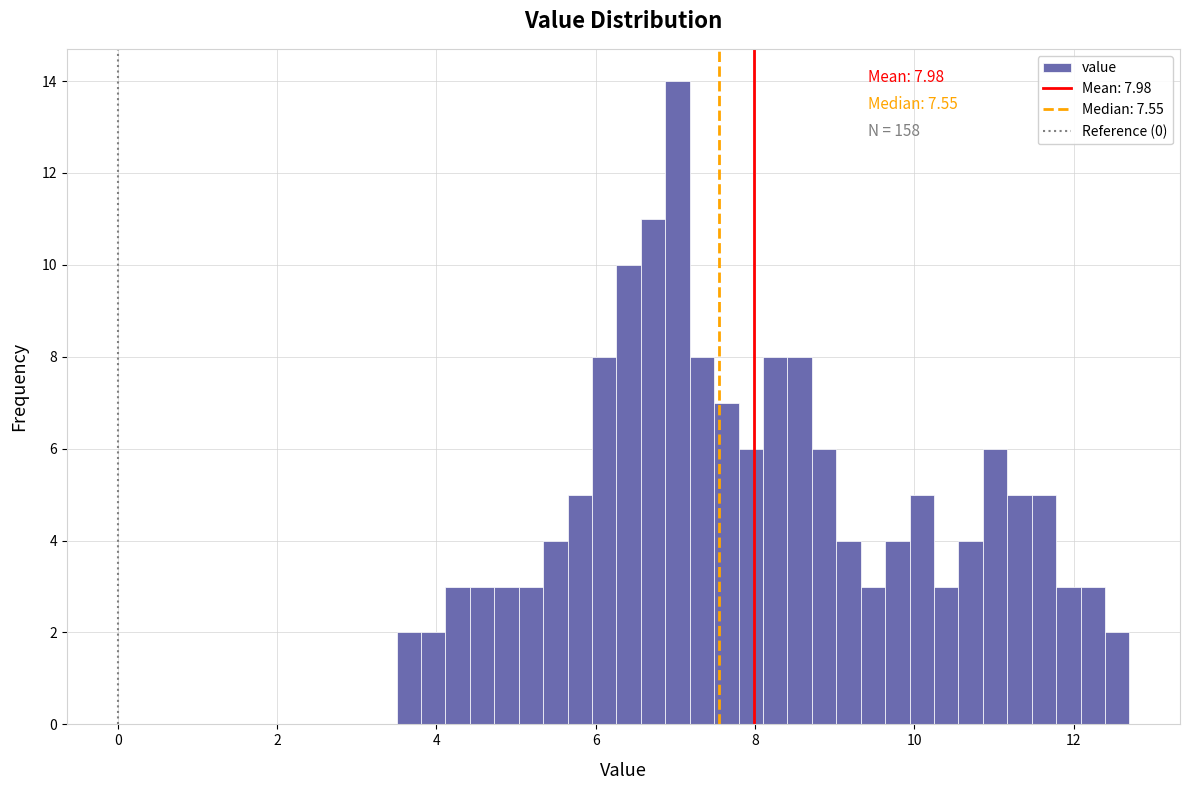

Around what value on the x-axis is the tallest bar? Give the approximate position of its centre, as read against the axis.

7.0